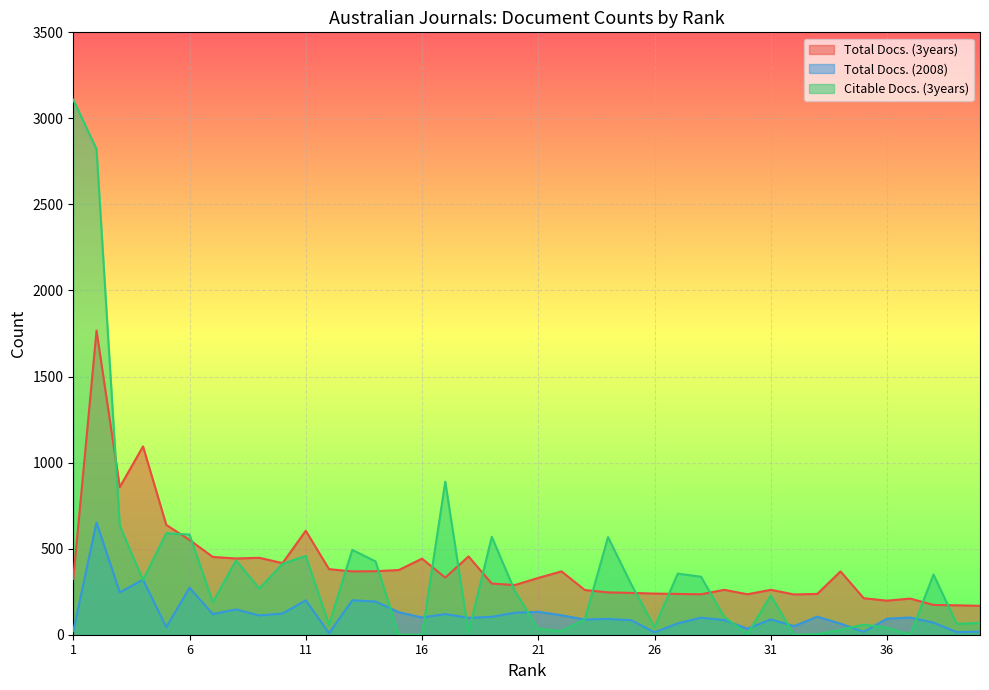

How many times do Citable Docs. (3years) and Total Docs. (2008) cross each other?

14